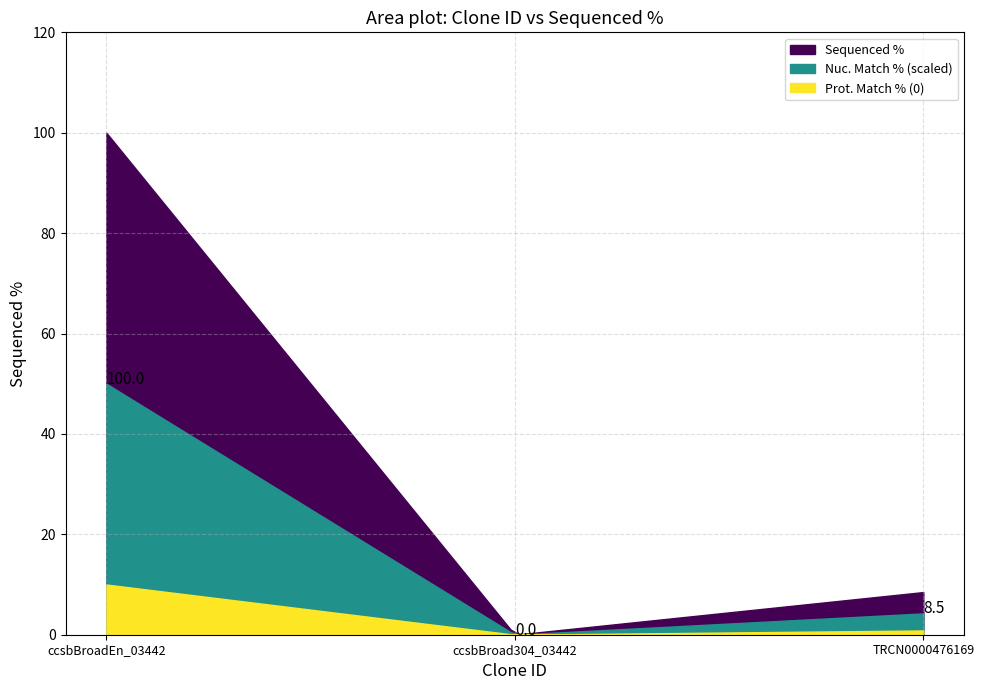

Rank the categories by value from highest to lowest.

ccsbBroadEn_03442, TRCN0000476169, ccsbBroad304_03442